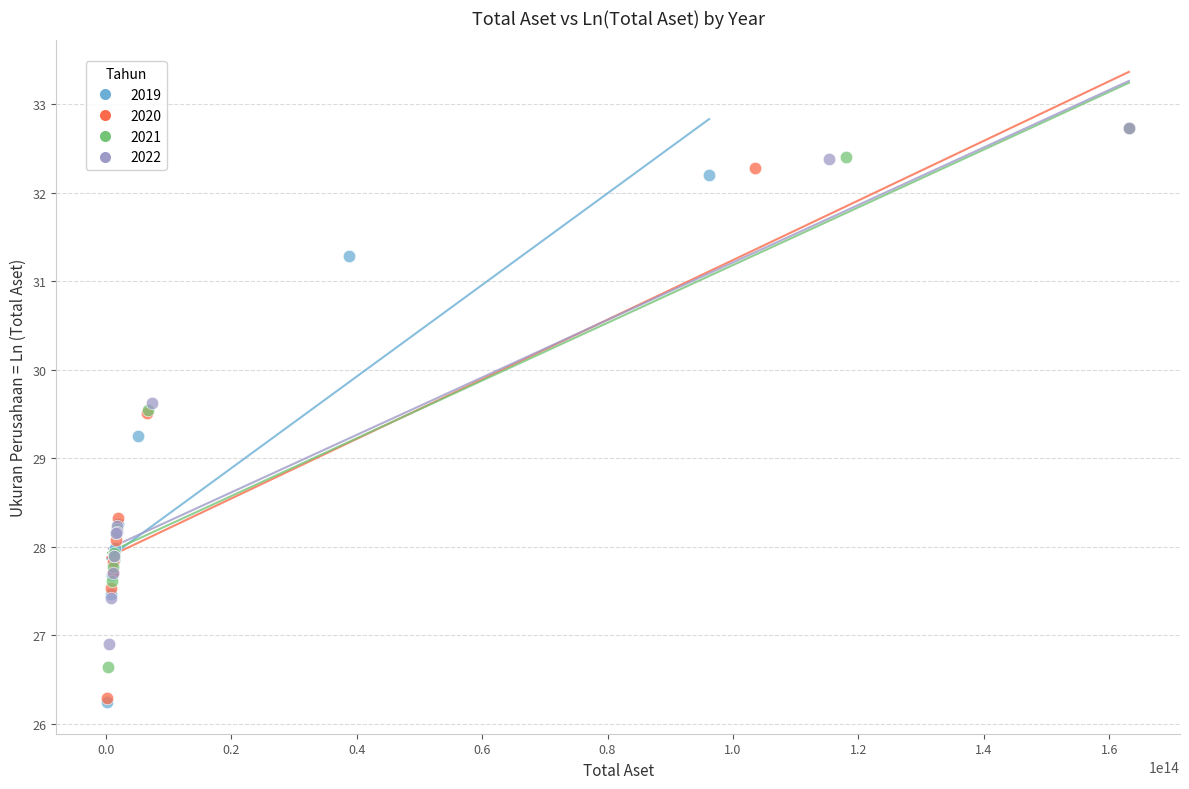

What are all the series names shown in the legend?

2019, 2020, 2021, 2022